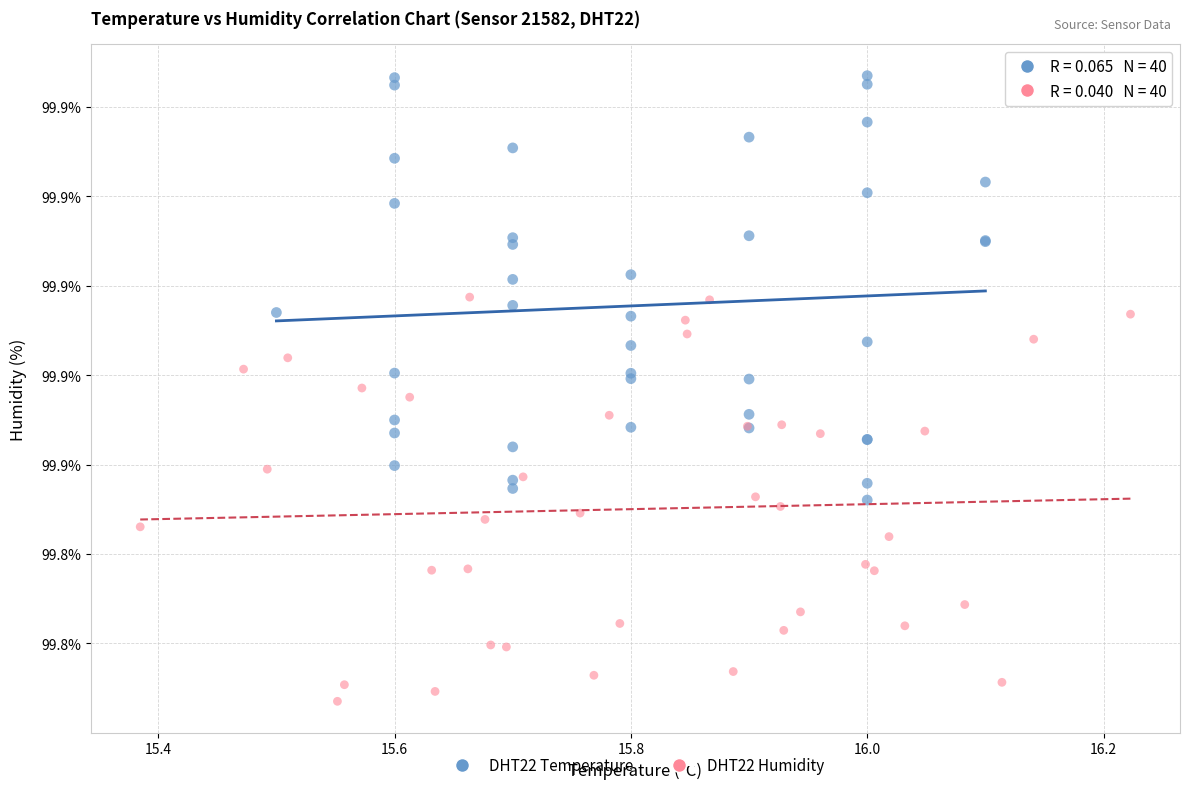

Which series reaches the minimum Y coordinate?

DHT22 Humidity